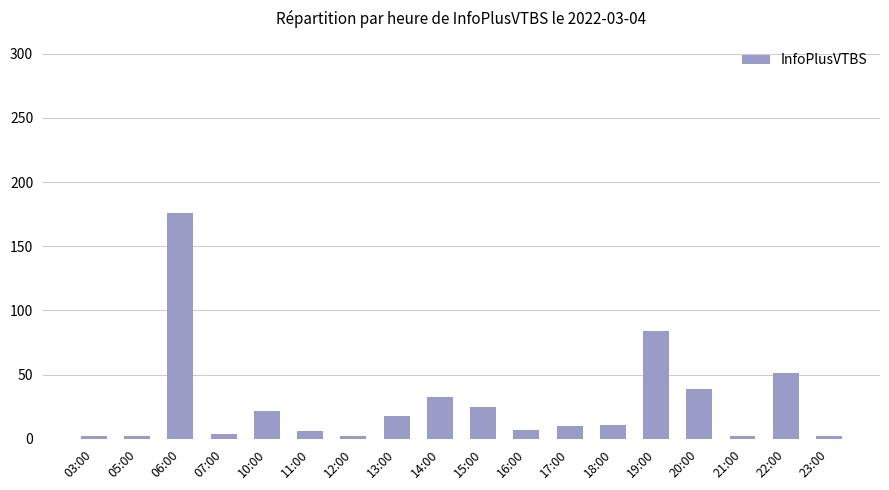

What is the greatest value displayed?

176